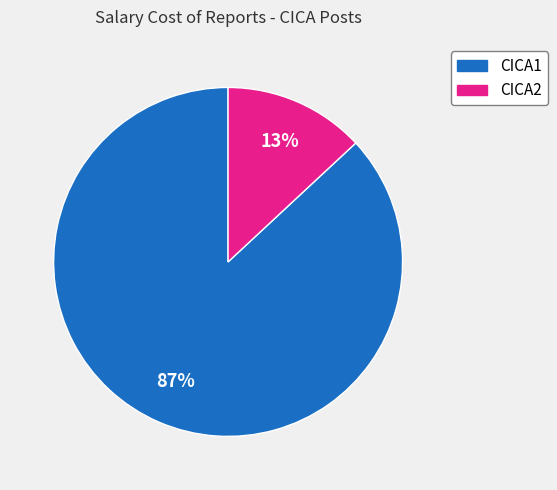

Count the number of slices in the pie.

2